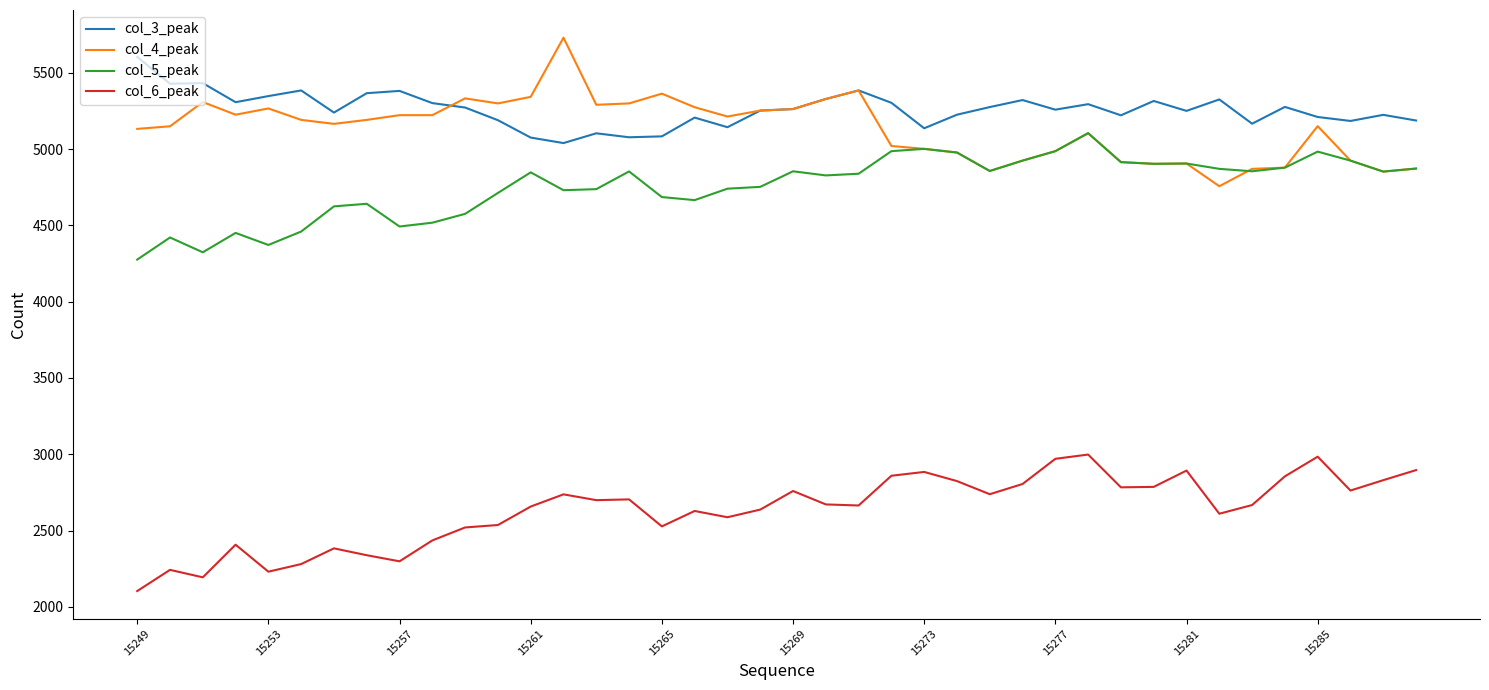

What is the minimum value shown in the chart?

2103